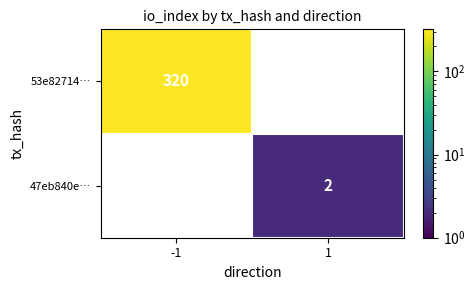

At how many categories does at least one series exceed 247?

1